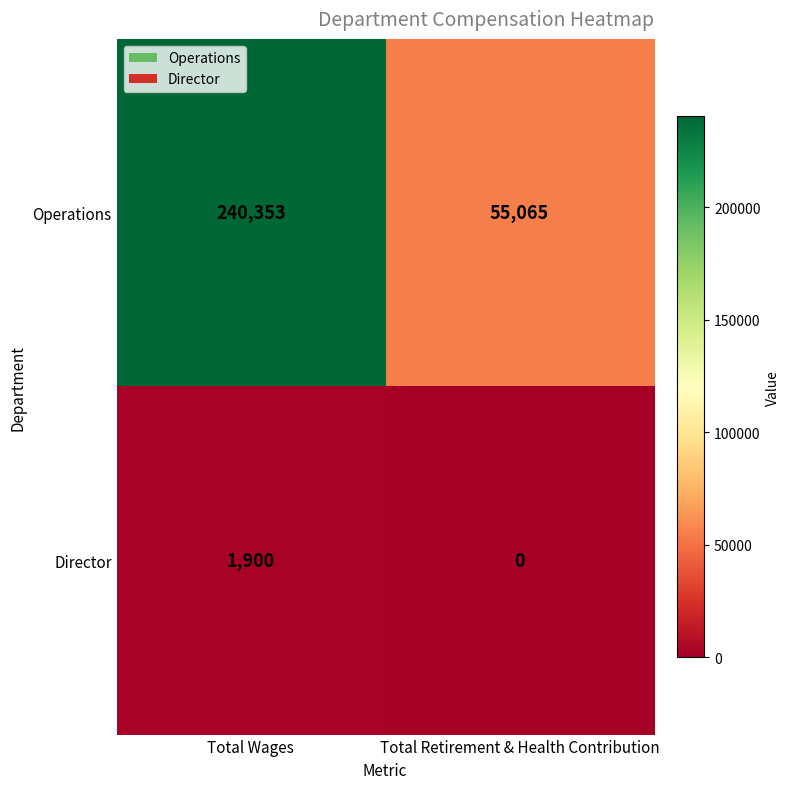

Rank the series at Total Retirement & Health Contribution from highest to lowest value.

Operations, Director